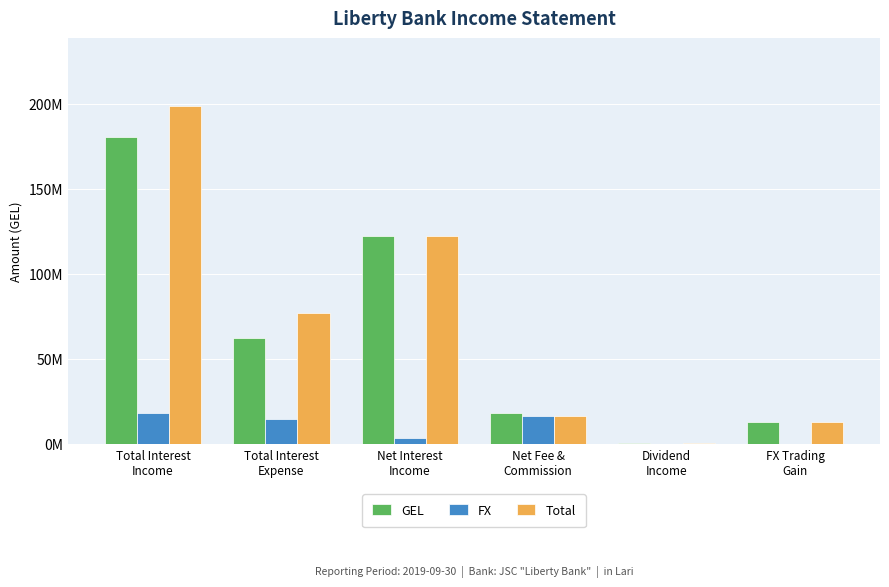

Which has a higher value, Total Interest
Income or Dividend
Income?

Total Interest
Income